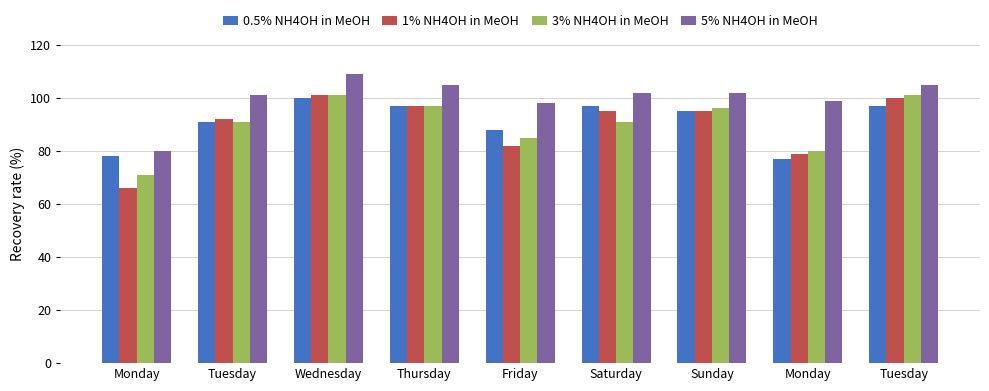

How many data points does each series have?

9